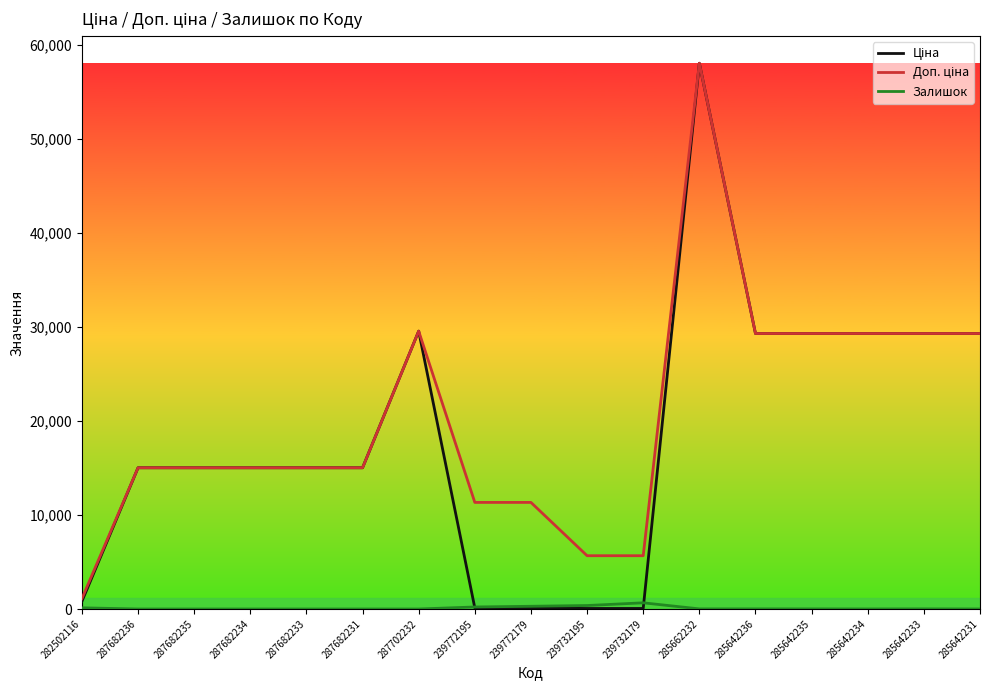

What is the difference between the highest and lowest values at 287682233?

15019.2